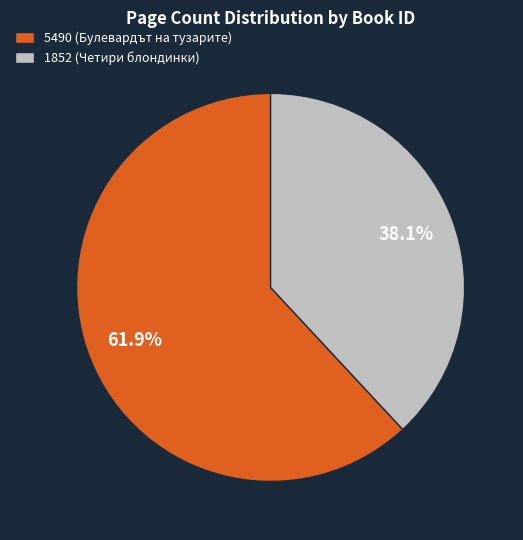

Count the number of slices in the pie.

2